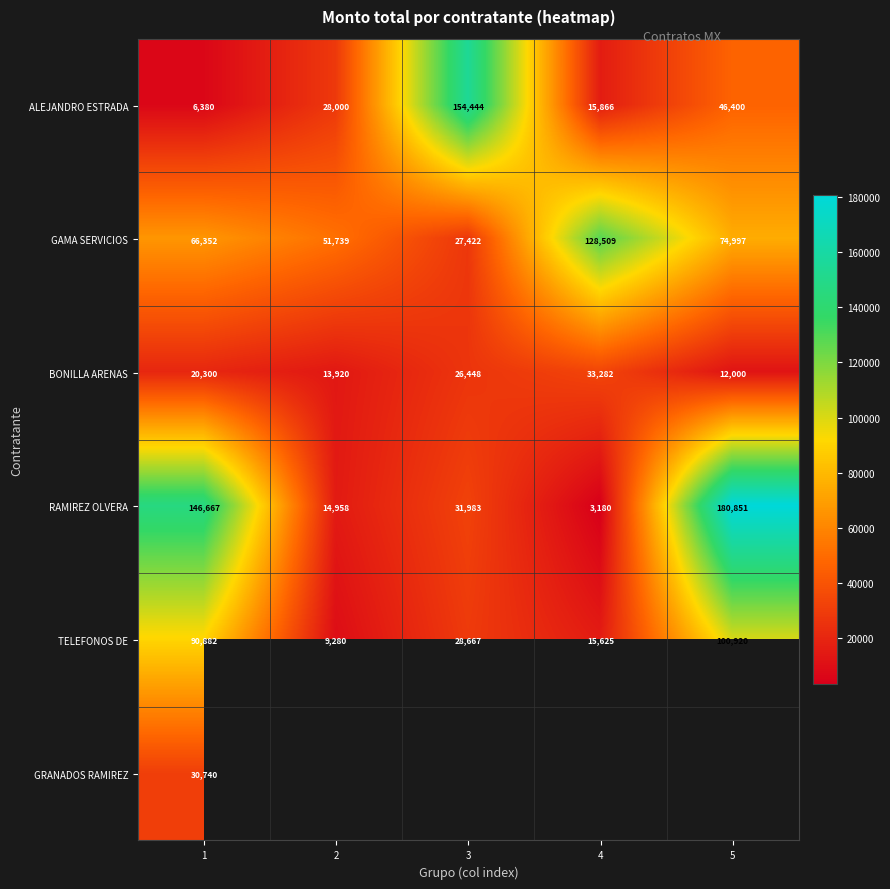

At how many categories does at least one series exceed 154531?

1